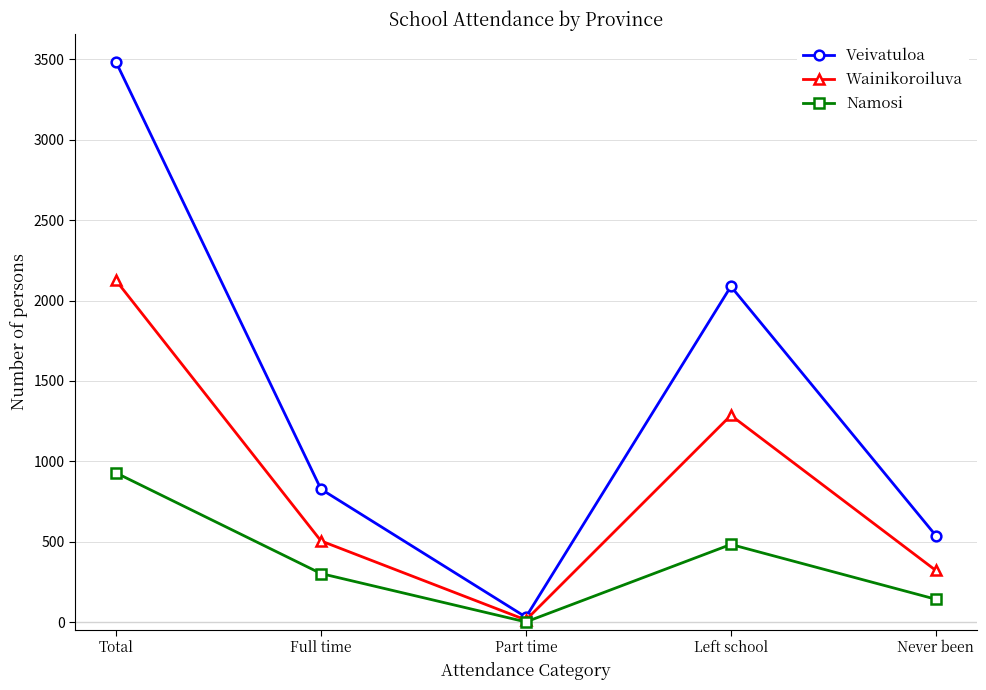

Rank the series at Never been from lowest to highest value.

Namosi, Wainikoroiluva, Veivatuloa